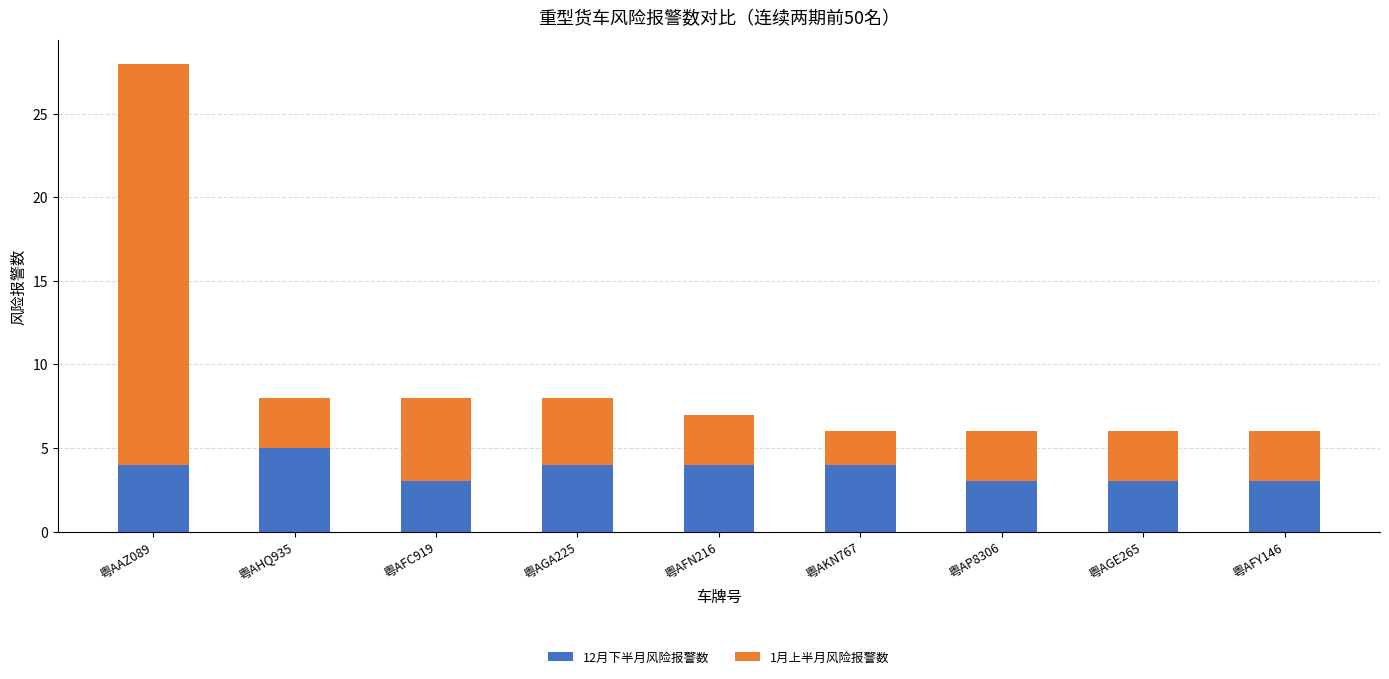

How many data points in 12月下半月风险报警数 are less than 4?

4